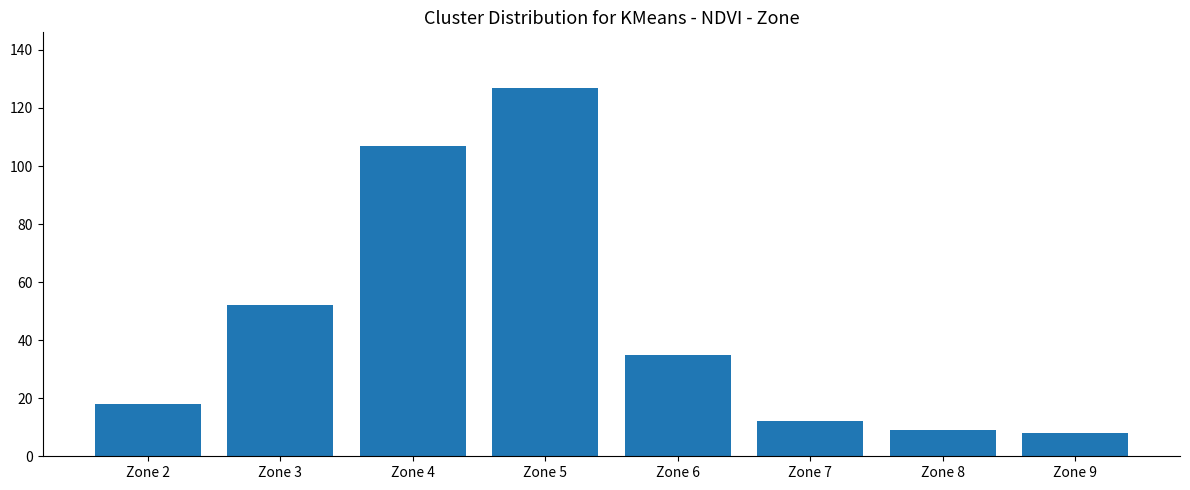

Count the number of categories in the chart.

8